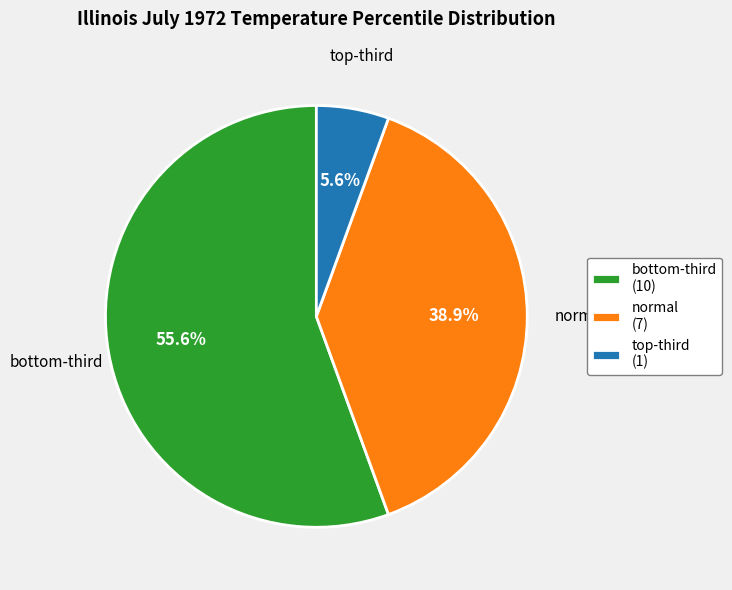

Rank the categories by value from lowest to highest.

top-third, normal, bottom-third